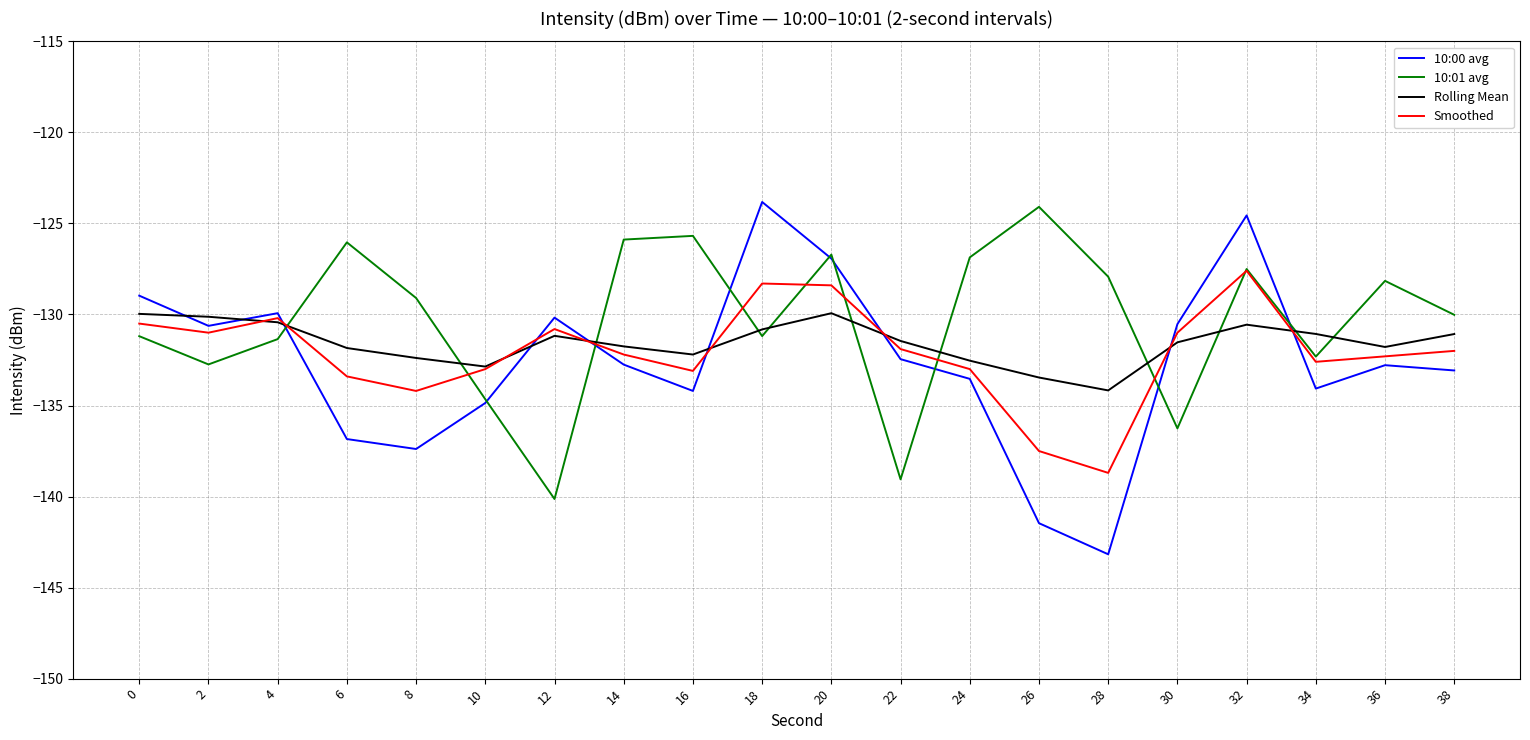

Between which two adjacent categories do Rolling Mean and 10:01 avg first intersect?

4 and 6